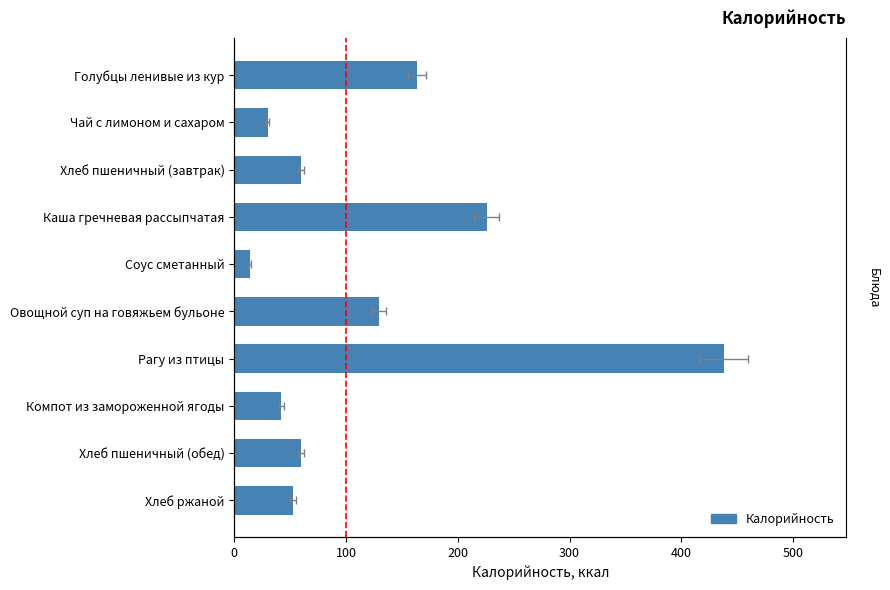

What is the change in value from Чай с лимоном и сахаром to Хлеб ржаной?

+22.4